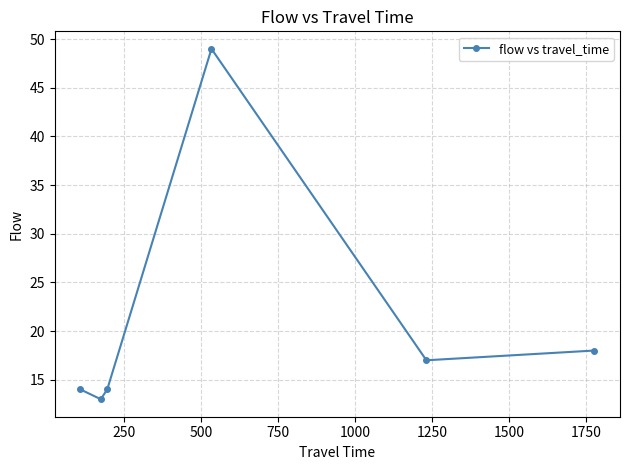

What is the greatest value displayed?

49